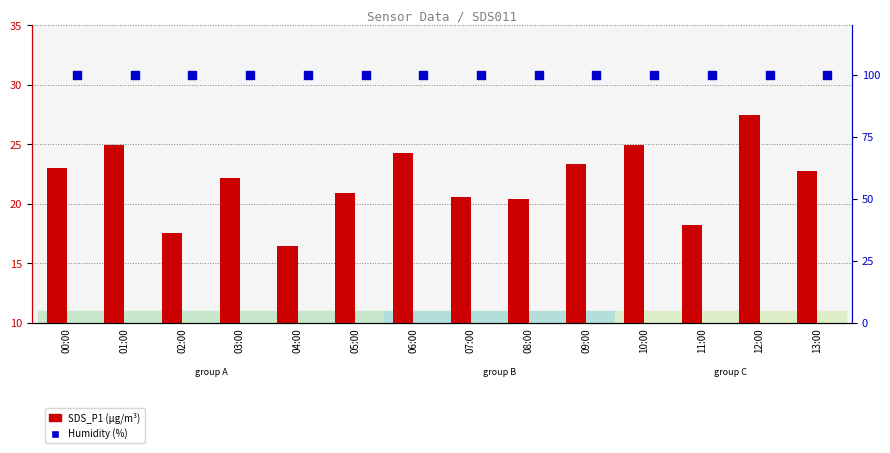

What is the total value across all series at 07:00?

120.5